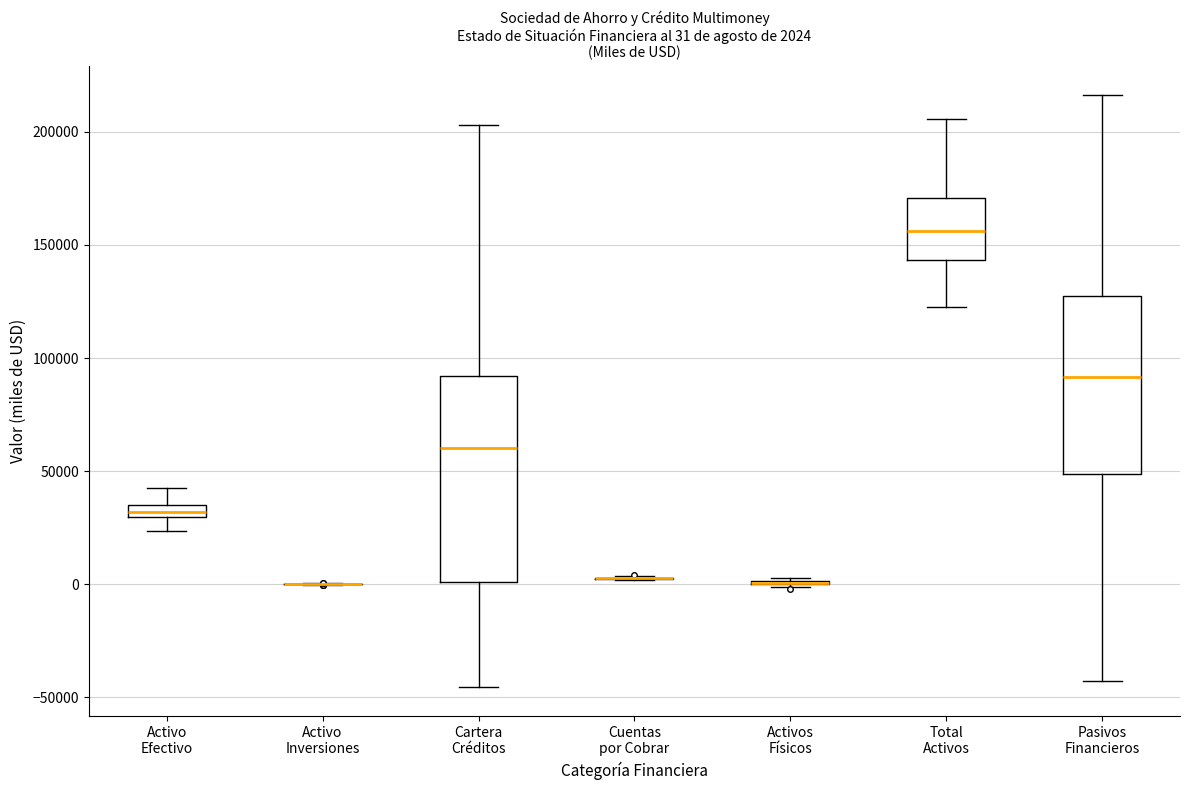

Which box is the tallest, from its lower edge to its upper edge?

Cartera Créditos